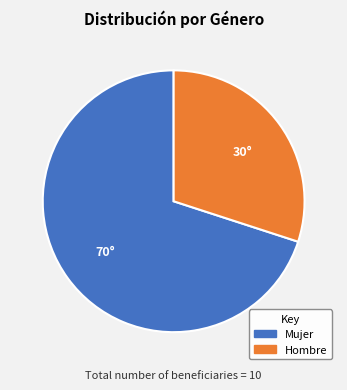

Combined, do Mujer and Hombre account for over 50%?

Yes